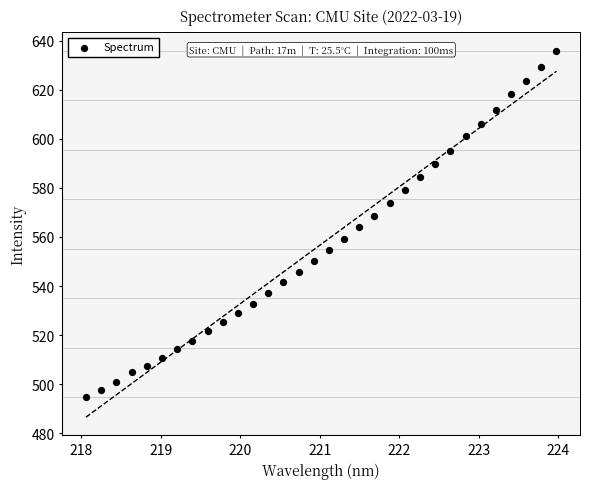

What is the range of Y values (max minus min)?

141.0